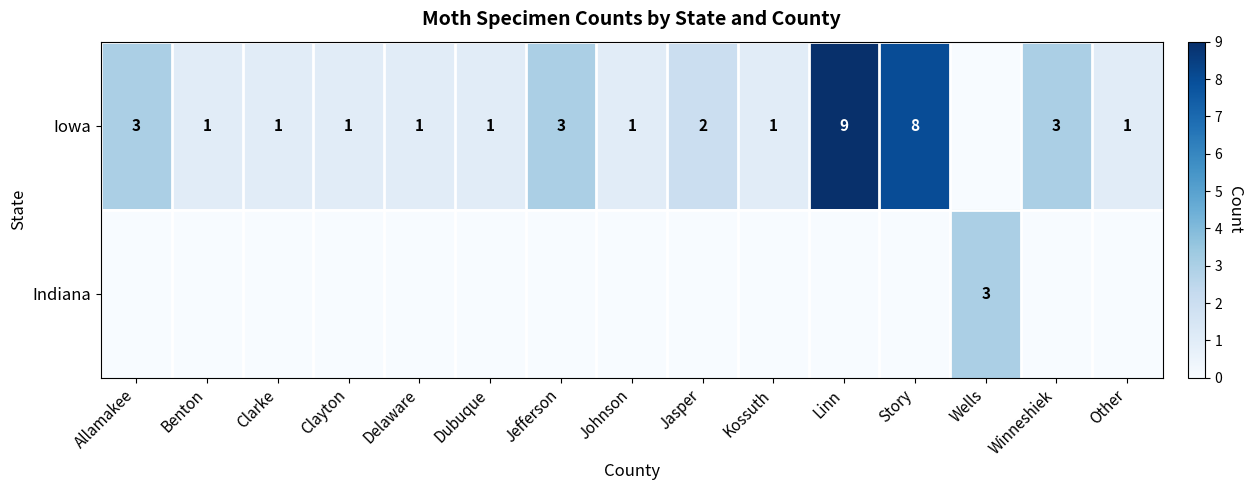

At which category is the sum across all series the highest?

Linn